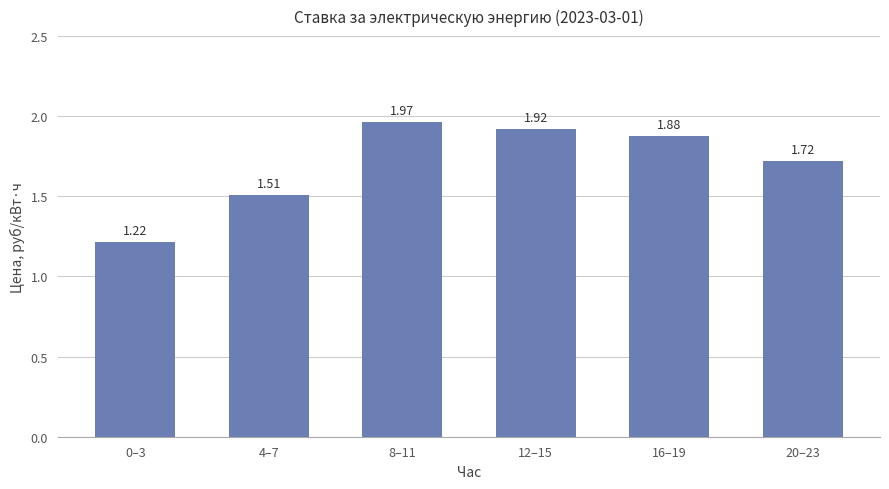

What position from the left is 16–19?

5